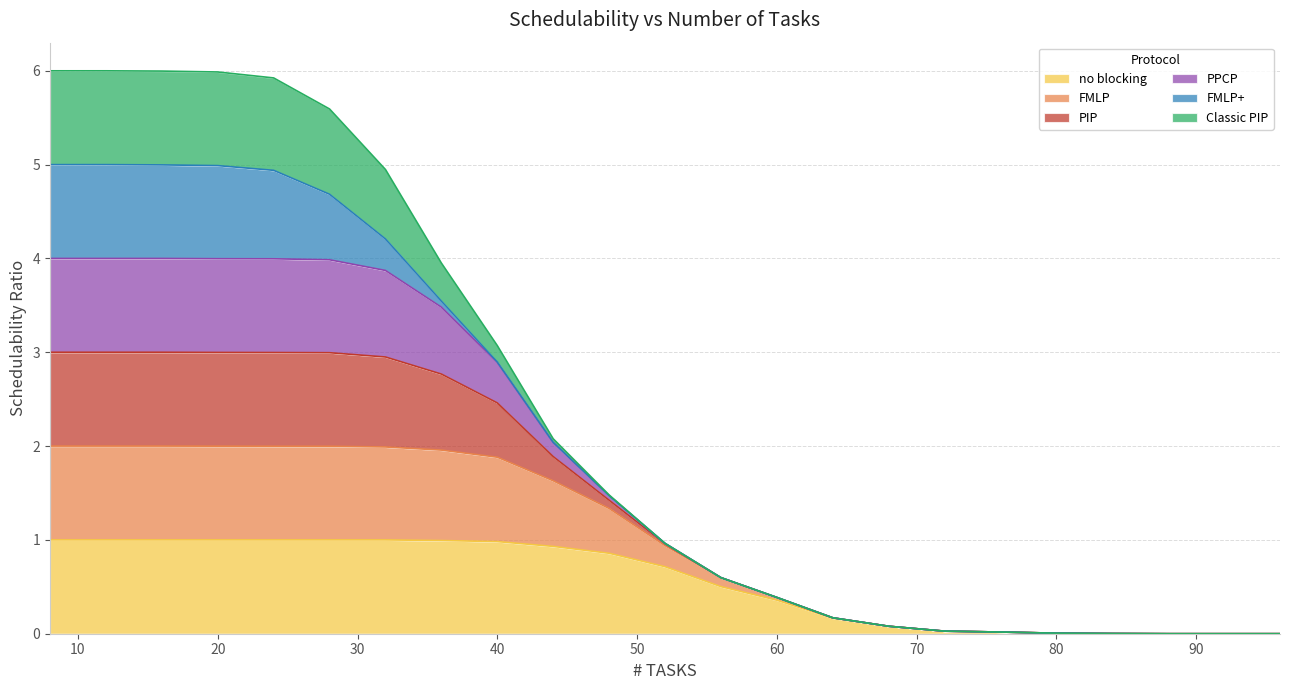

What is the maximum value for no blocking?

1.0